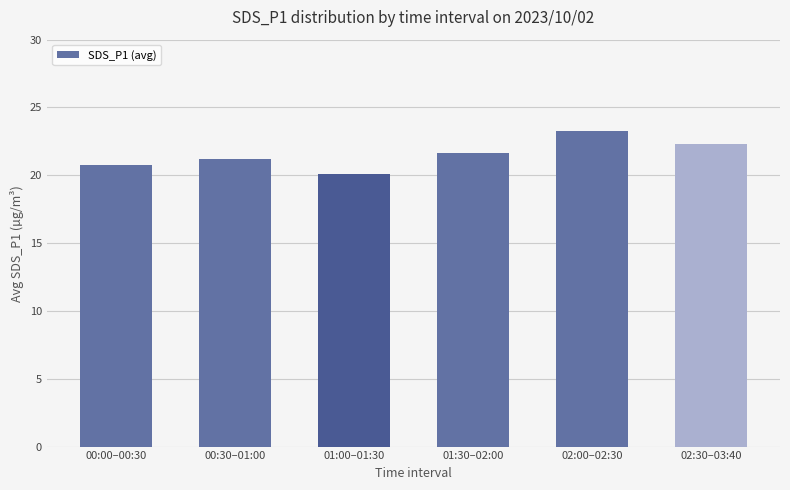

What position from the right is 01:30–02:00?

3